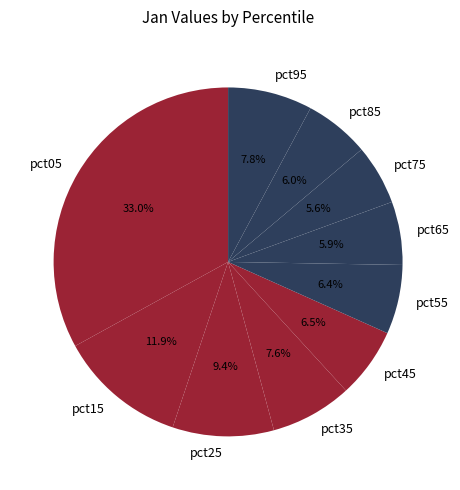

To the nearest percent, what portion does pct95 represent?

8%